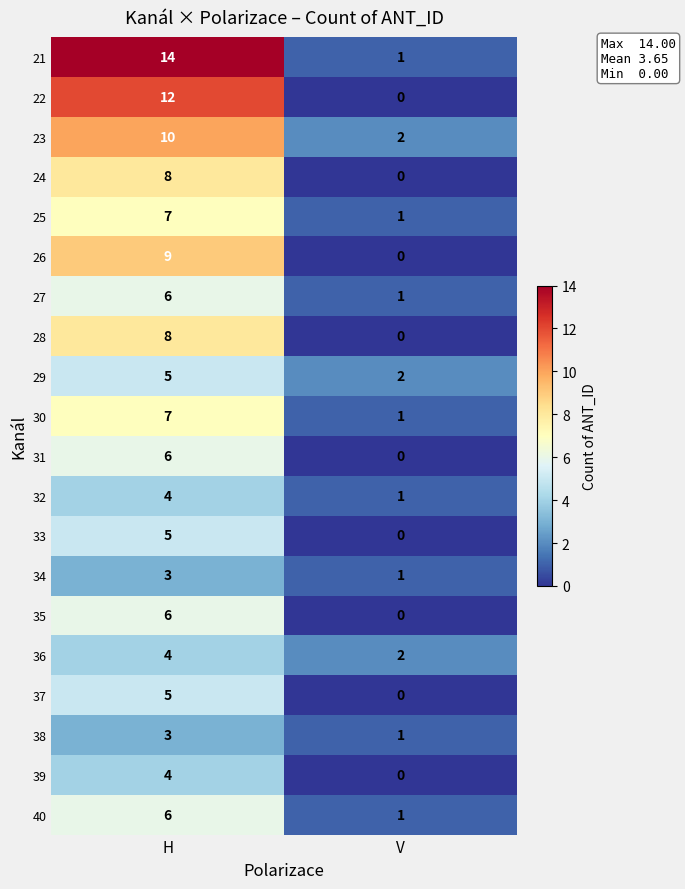

What is the difference between the highest and lowest values at H?

11